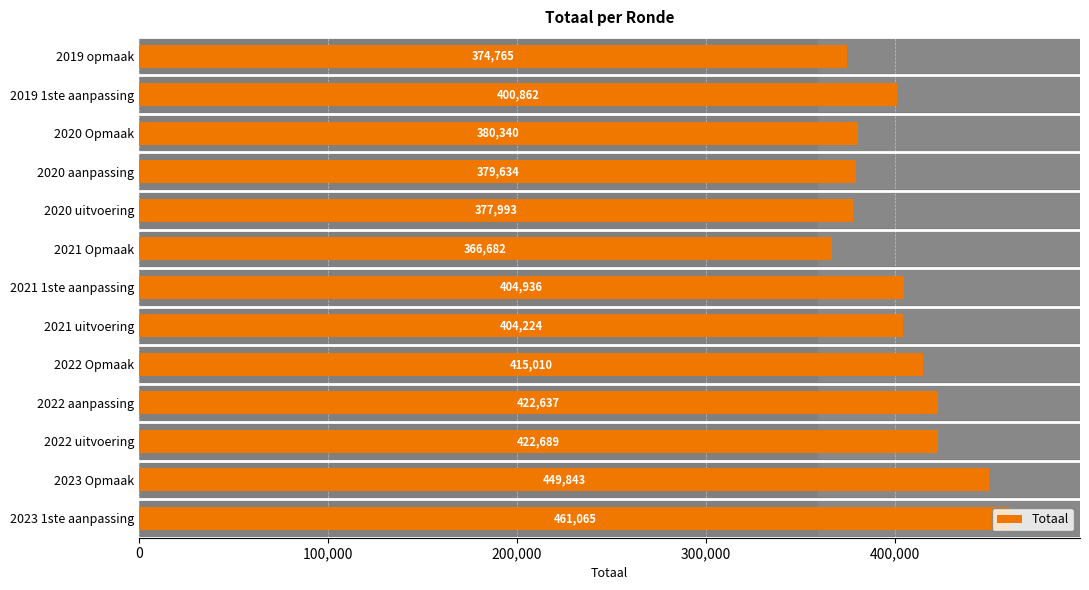

Approximately how many times larger is the value at 2021 1ste aanpassing compared to 2020 uitvoering?

1.1